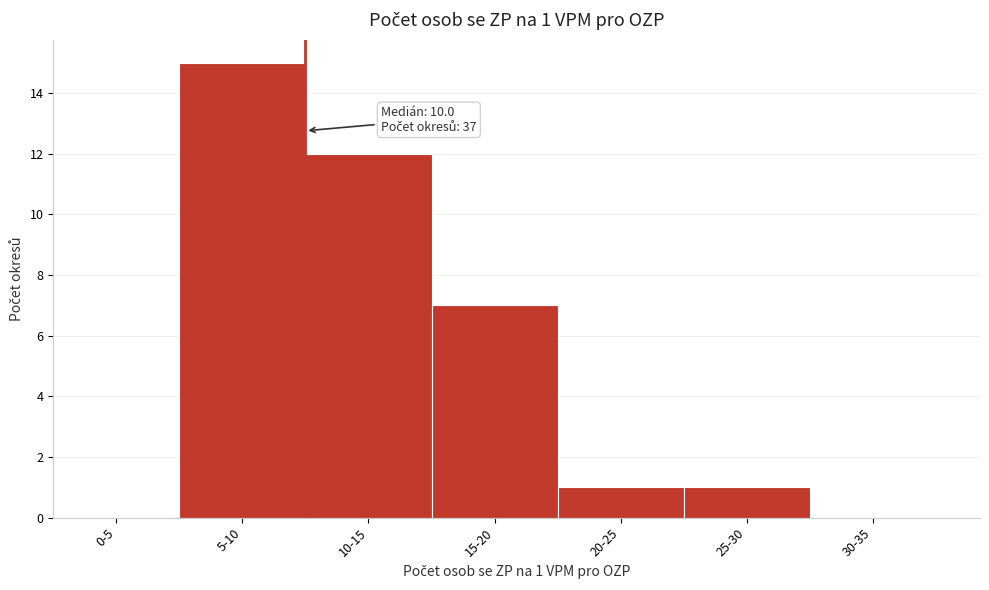

Reading left to right, transcribe all the data shown in this chart.

0-5=0	5-10=15	10-15=12	15-20=7	20-25=1	25-30=1	30-35=0